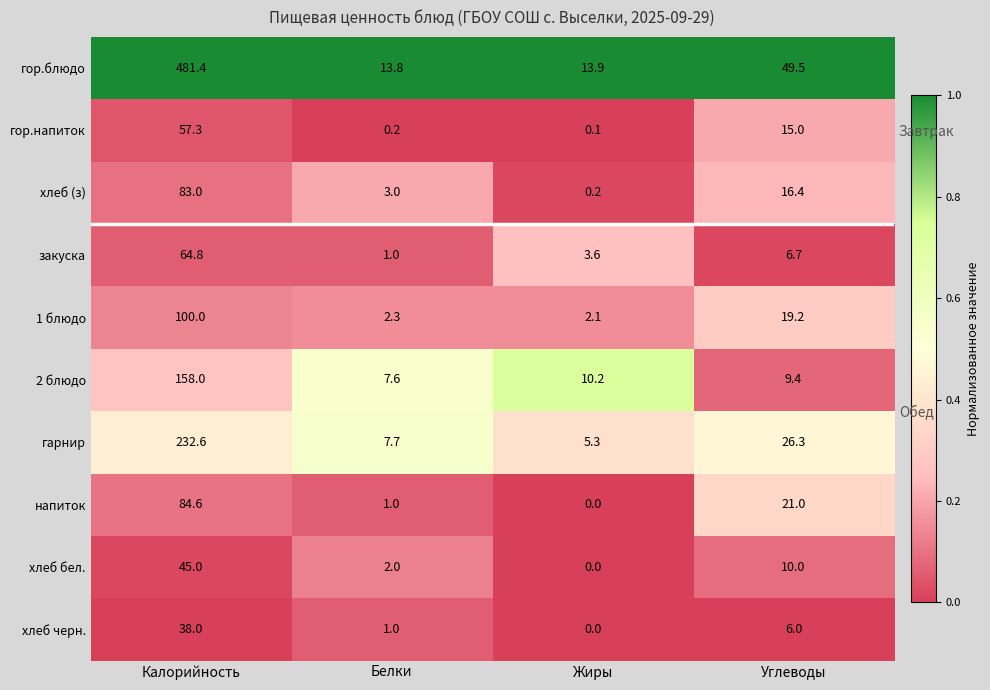

Is the value of 1 блюдо at Белки greater than the value of гор.блюдо at Жиры?

No